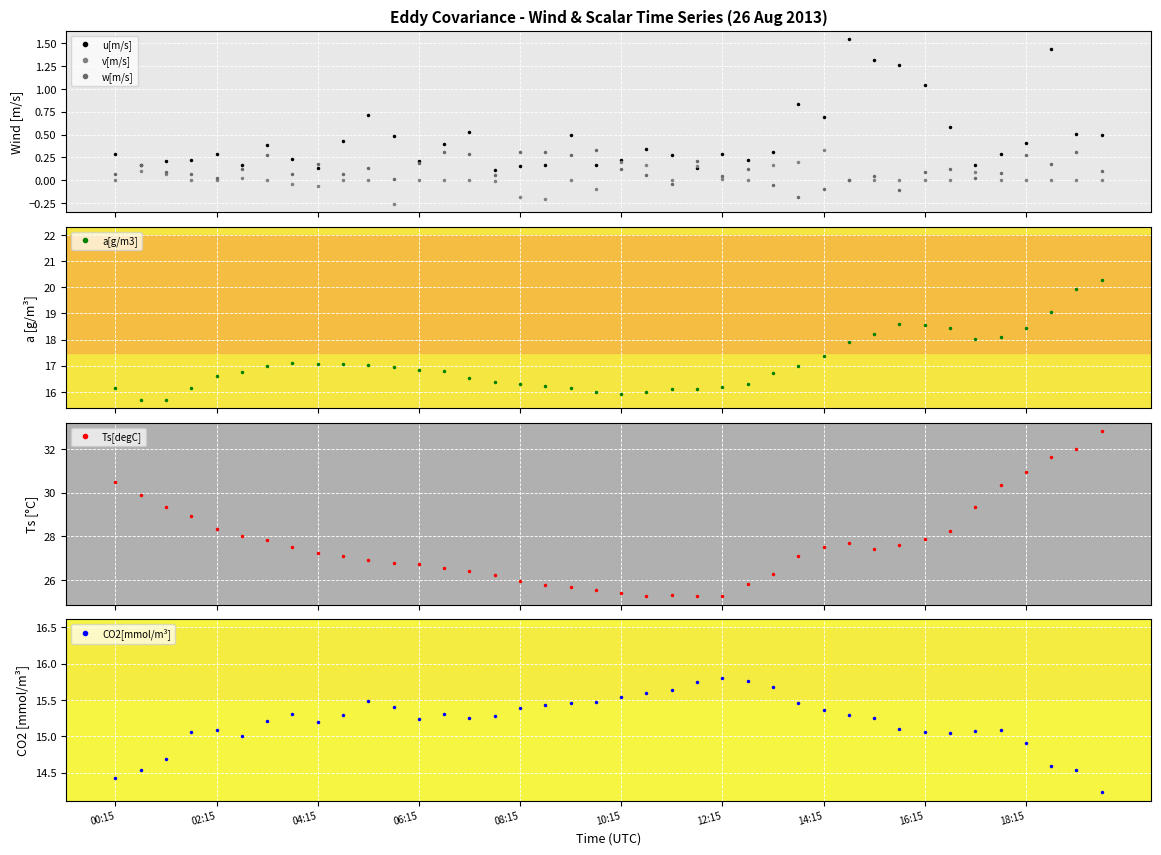

What is the value of the a[g/m3] point at the 38th from the left?

19.1